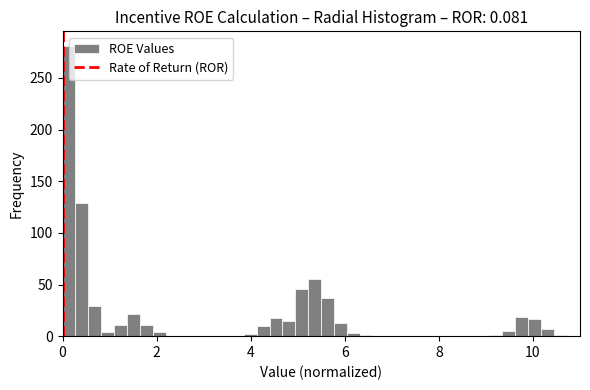

Read against the x-axis, roughly where is the centre of the tallest bar?

0.2